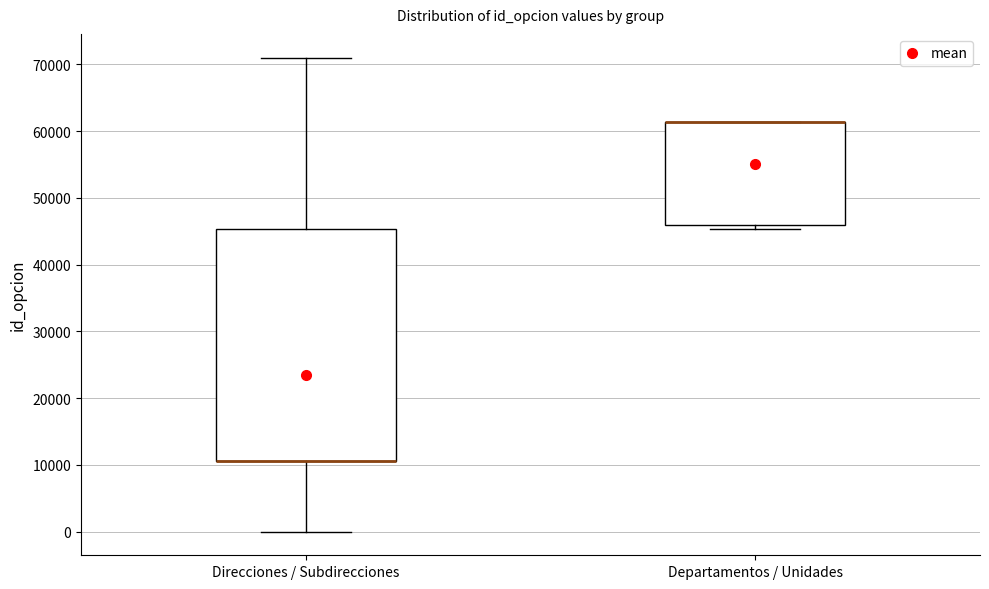

Which box is the tallest, from its lower edge to its upper edge?

Direcciones / Subdirecciones